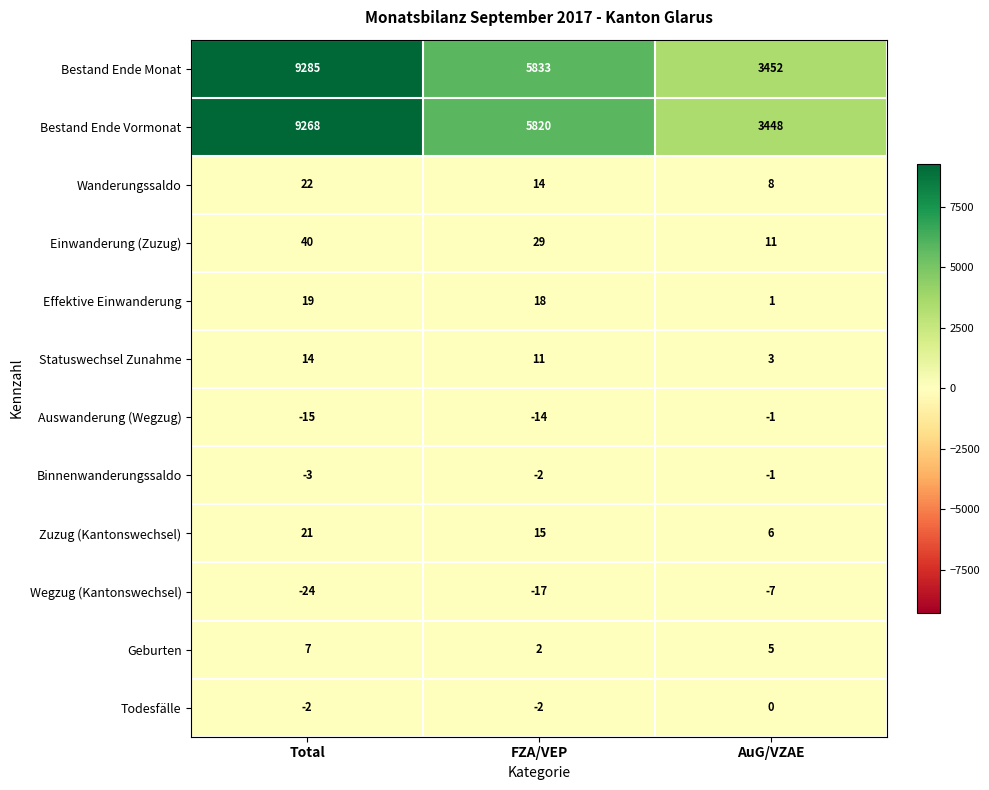

What is the sum of the Statuswechsel Zunahme values at AuG/VZAE and FZA/VEP?

14